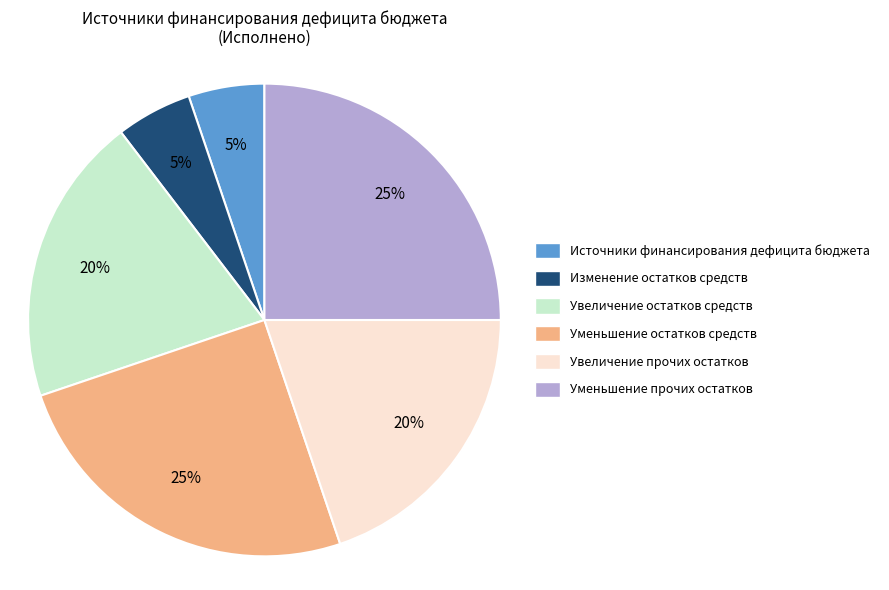

True or false: Изменение остатков средств accounts for 5% of the total.

True